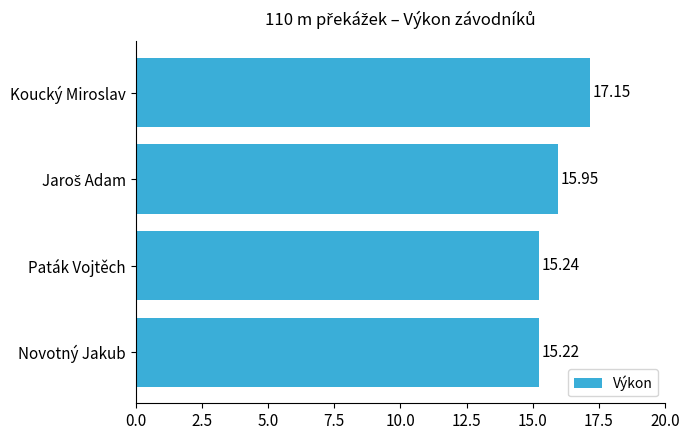

What is the average value?

15.9